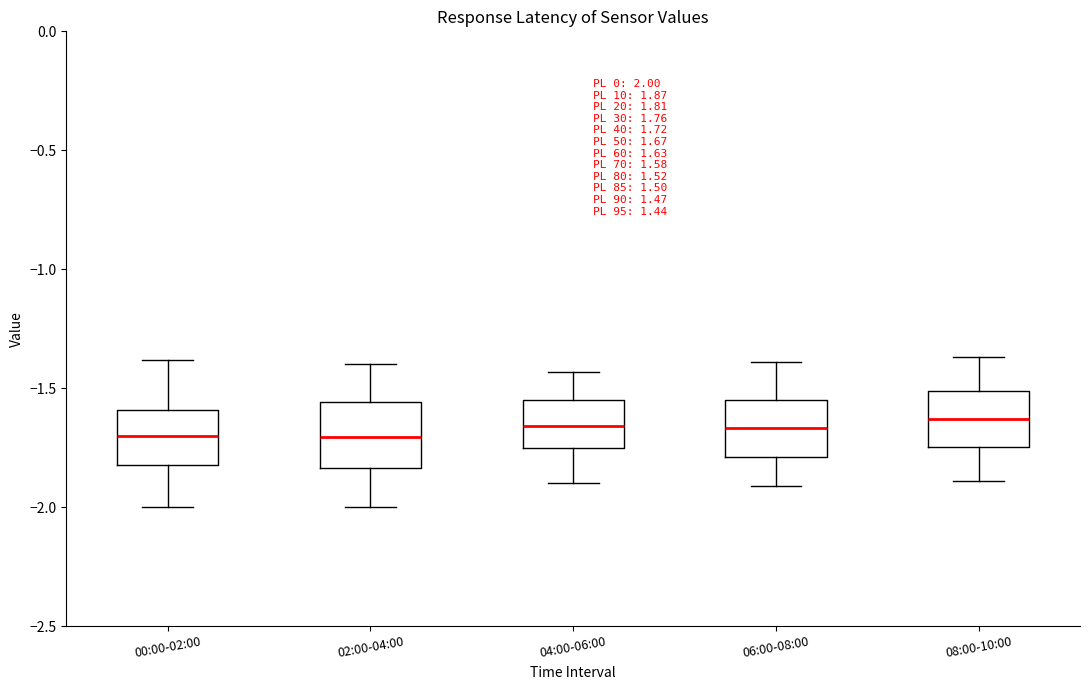

Reading left to right, transcribe this box plot: for each box, give where its median line is, the range the box spans, and where its two whiskers end, as read against the y-axis. The values are not printed on the chart, so give them approximately, as read against the axis.

00:00-02:00: median -1.70, box -1.80 to -1.60, whiskers -2.00 to -1.40
02:00-04:00: median -1.70, box -1.85 to -1.55, whiskers -2.00 to -1.40
04:00-06:00: median -1.65, box -1.75 to -1.55, whiskers -1.90 to -1.45
06:00-08:00: median -1.65, box -1.80 to -1.55, whiskers -1.90 to -1.40
08:00-10:00: median -1.65, box -1.75 to -1.50, whiskers -1.90 to -1.35